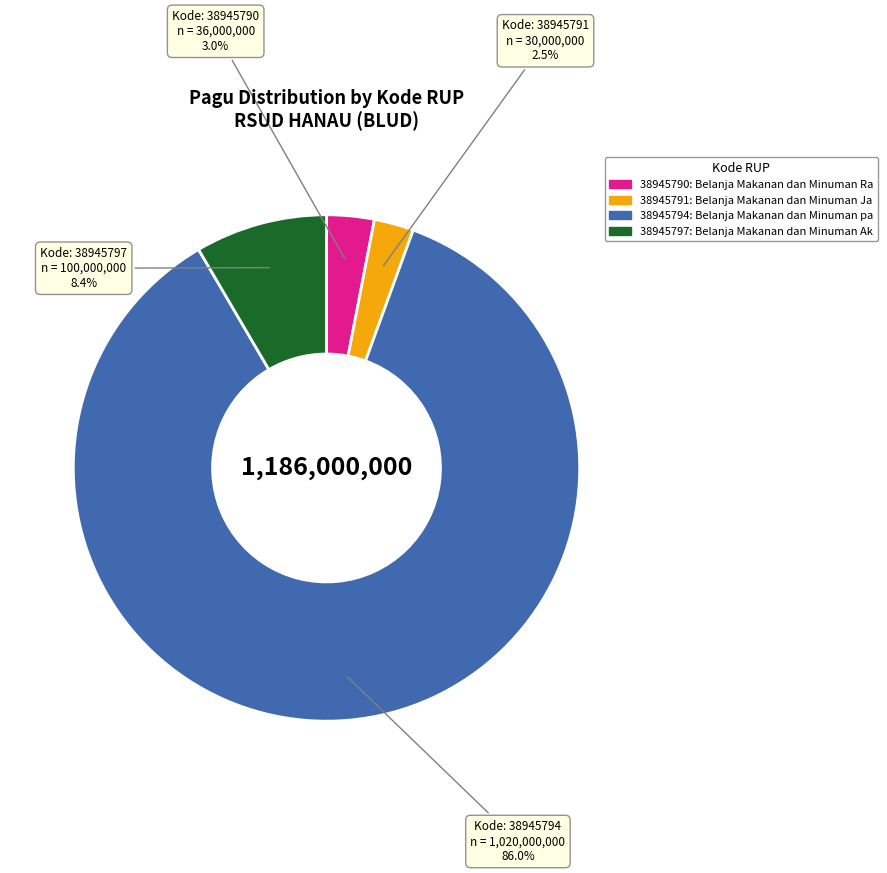

What percentage is NOT represented by 38945797?

91.6%